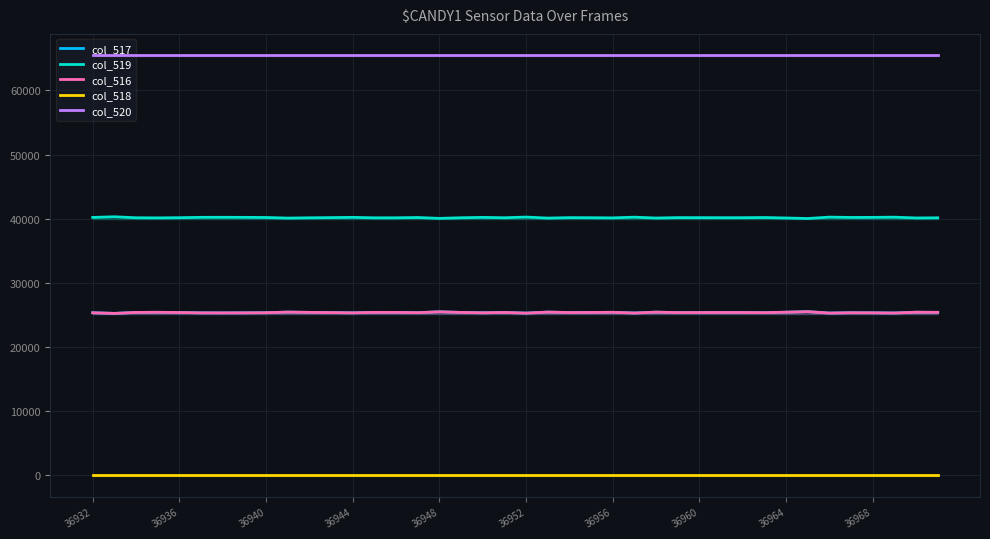

True or false: col_518 and col_520 cross at least once.

False